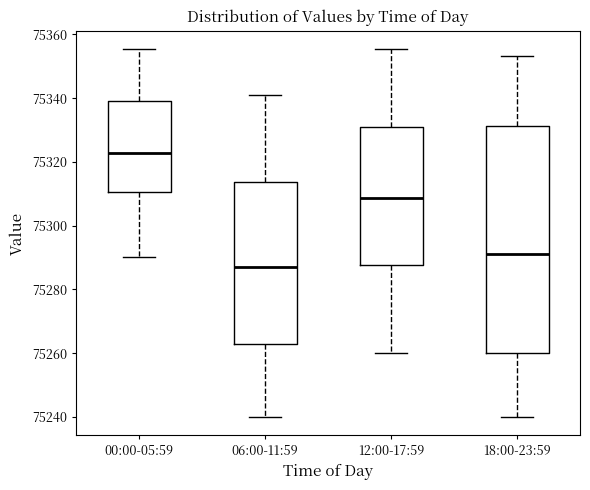

Reading left to right, read every box against the y-axis: the position of its median line, the range the box covers, and the ends of its whiskers. The values are not printed on the chart, so give them approximately, as read against the axis.

00:00-05:59: median 75322, box 75310 to 75340, whiskers 75290 to 75356
06:00-11:59: median 75286, box 75264 to 75314, whiskers 75240 to 75342
12:00-17:59: median 75308, box 75288 to 75330, whiskers 75260 to 75356
18:00-23:59: median 75292, box 75260 to 75332, whiskers 75240 to 75354